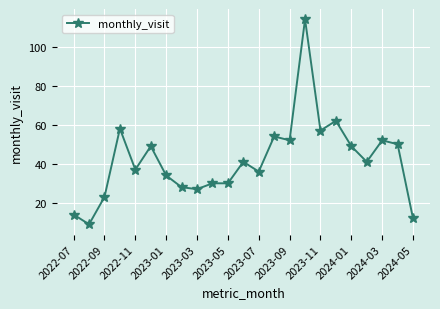

What is the greatest value displayed?

114